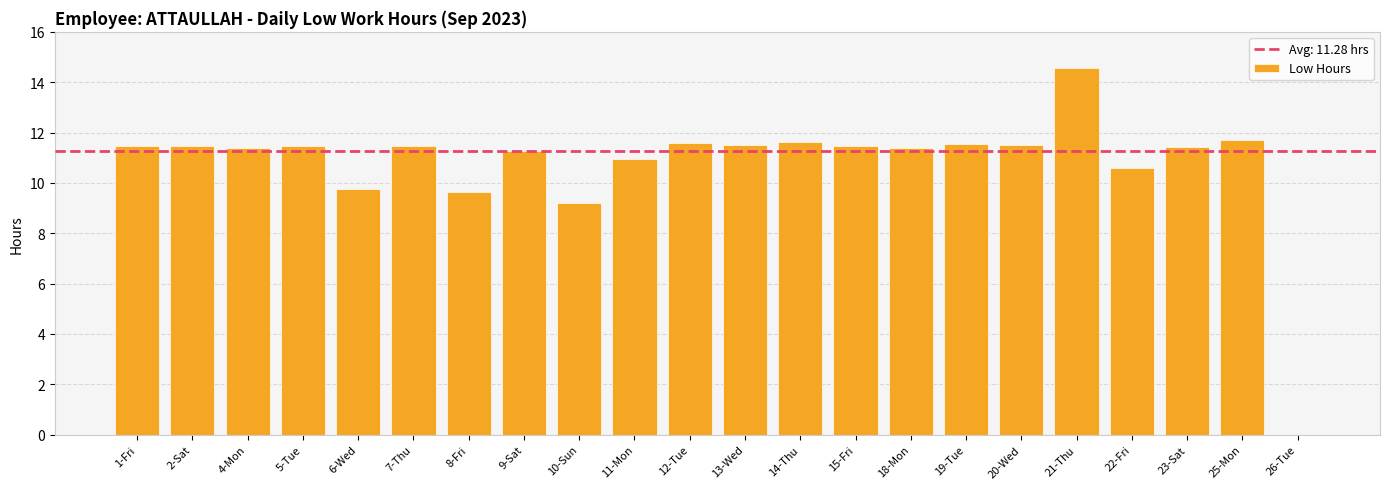

Where is the data nearest to the value 7?

10-Sun